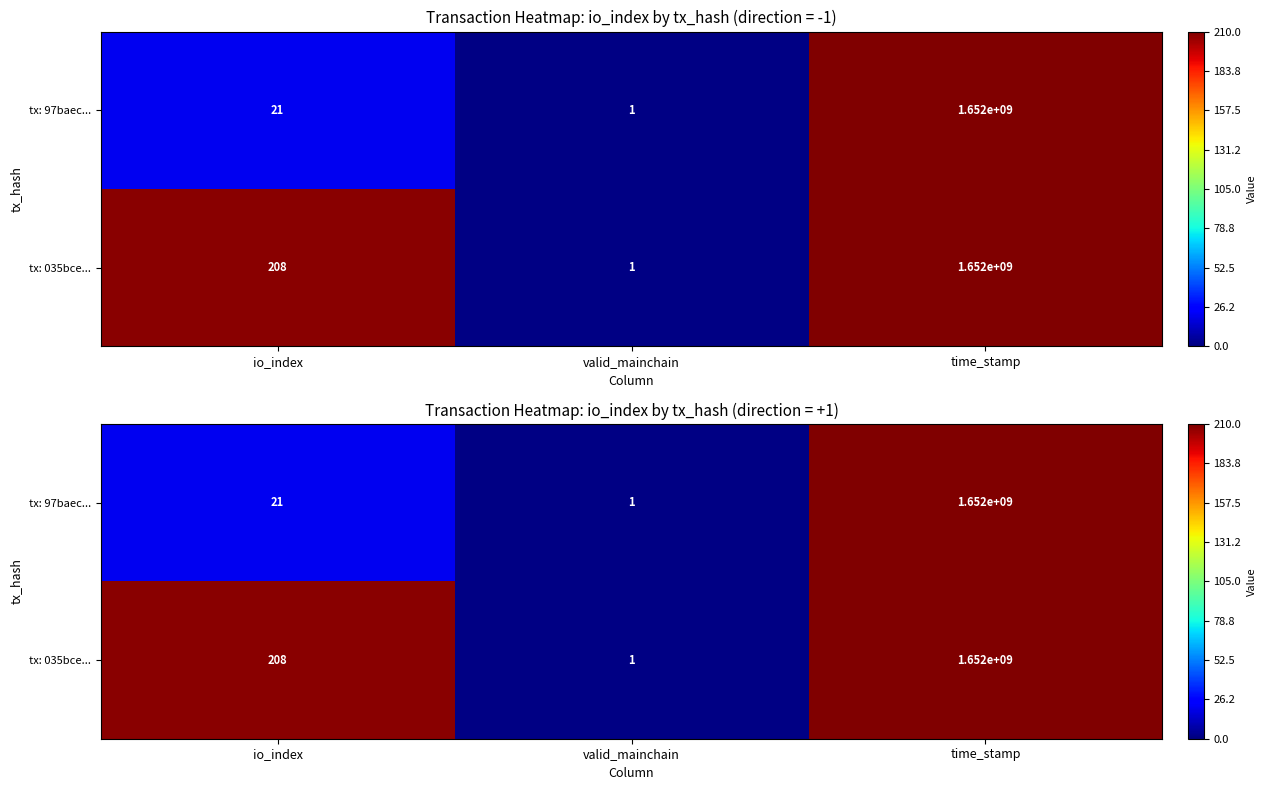

Which series has the largest range (max minus min)?

tx: 035bce...